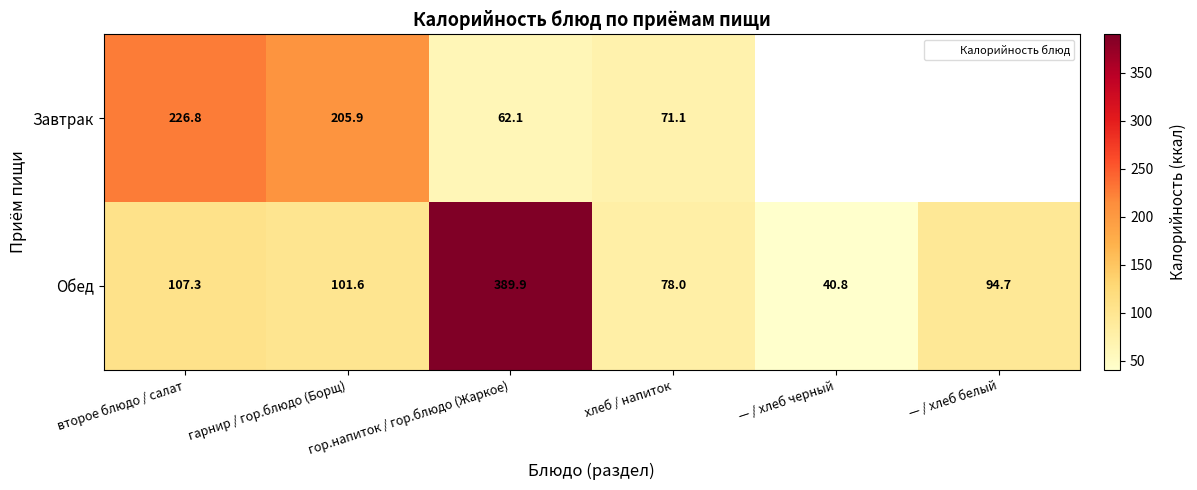

Which category has the highest value in the Обед series?

гор.напиток / гор.блюдо (Жаркое)